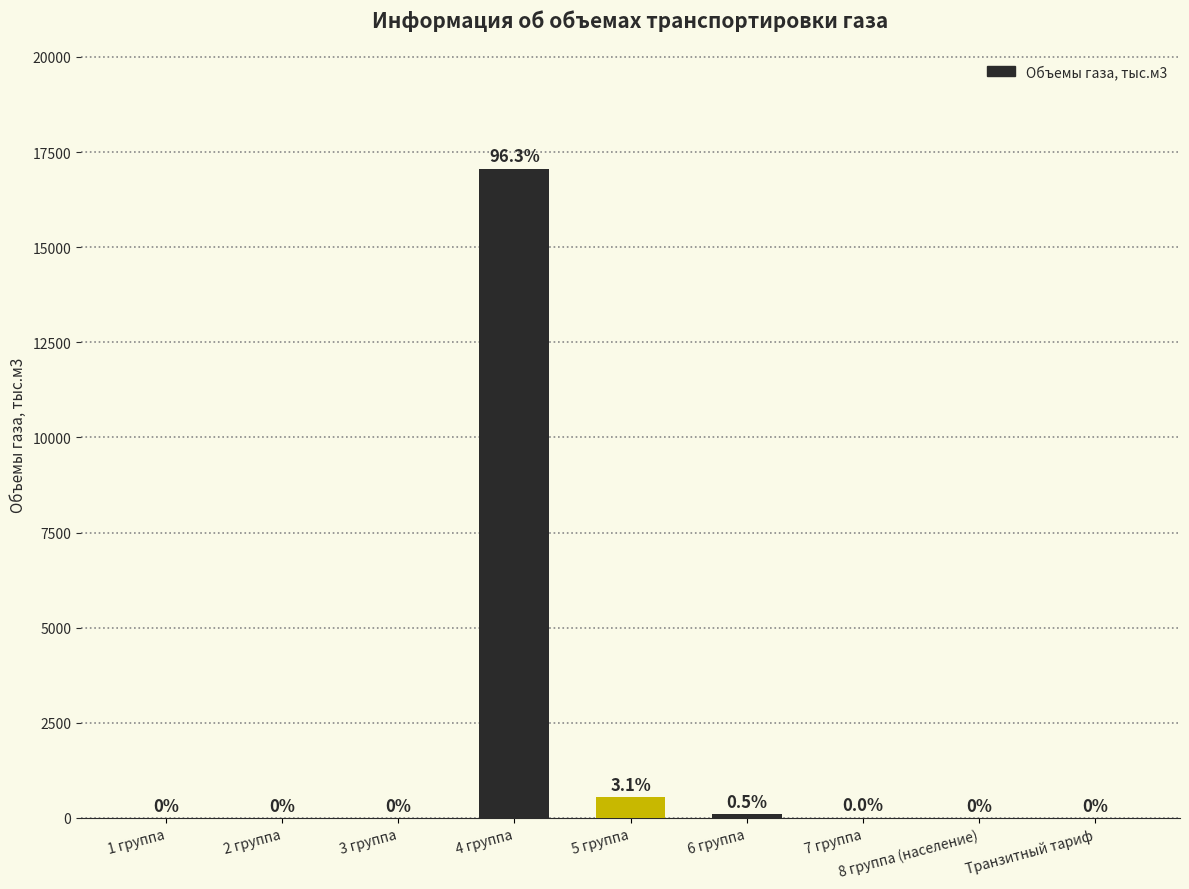

What is the greatest value displayed?

17065.3